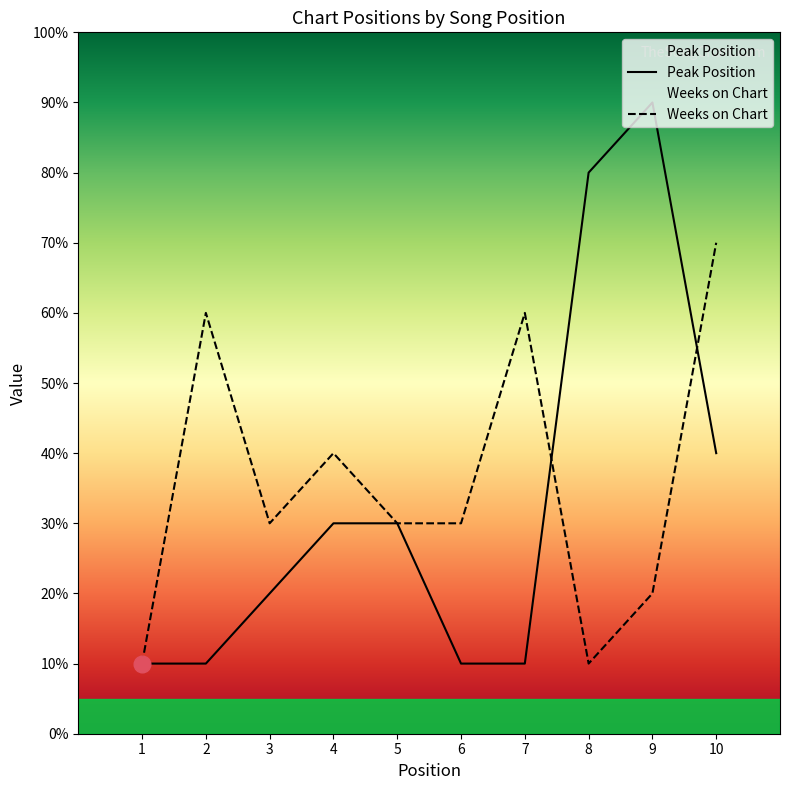

At which category does Weeks on Chart reach its first local peak?

2